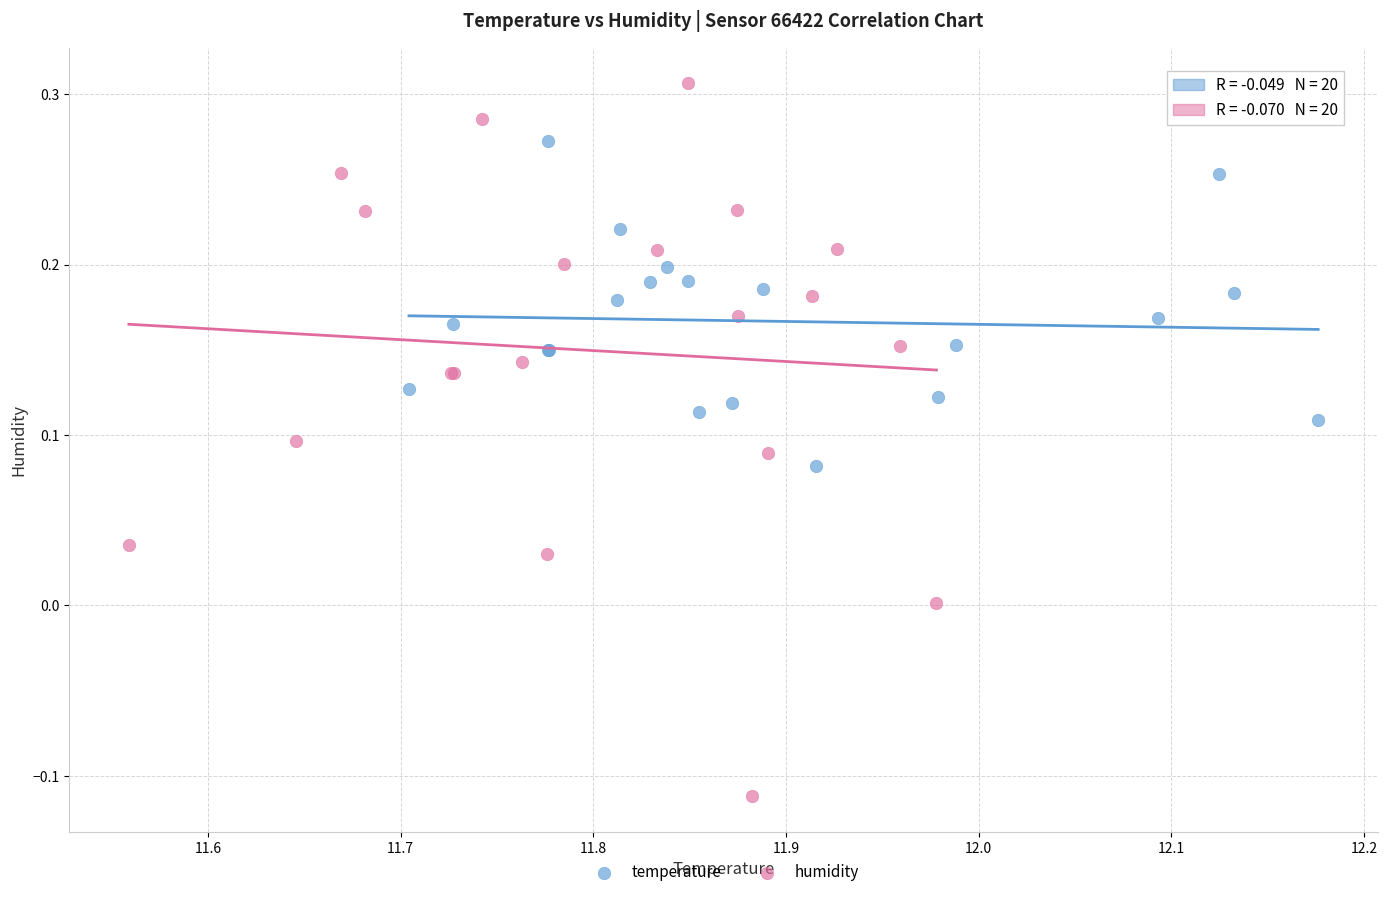

Which series has the widest spread of Y values?

humidity